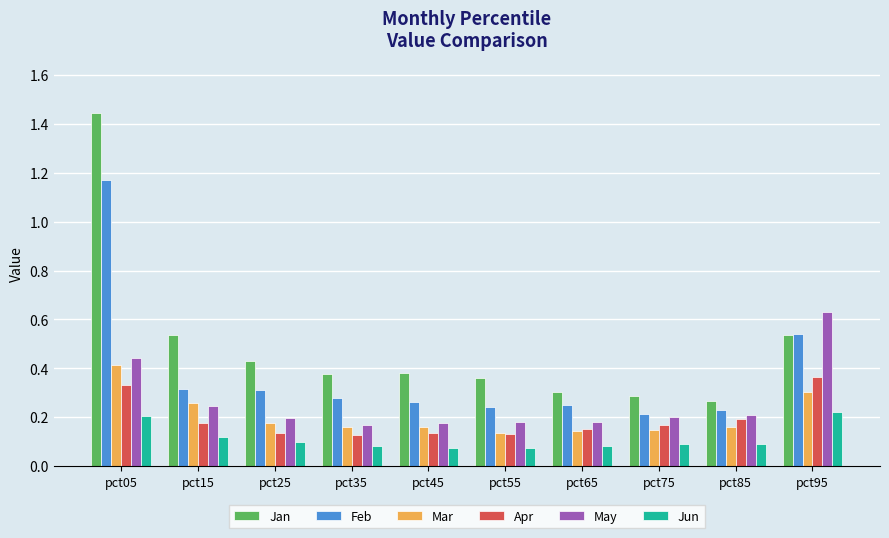

Between pct05 and pct95, which series saw the biggest shift?

Jan